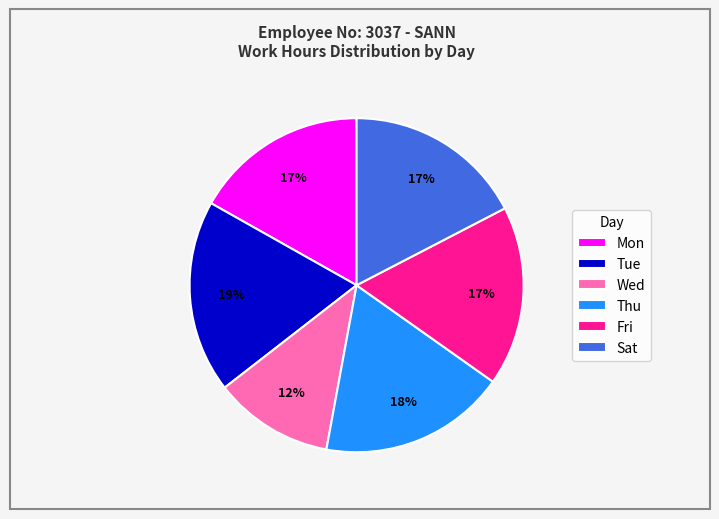

Is there any slice that represents more than half of the pie?

No